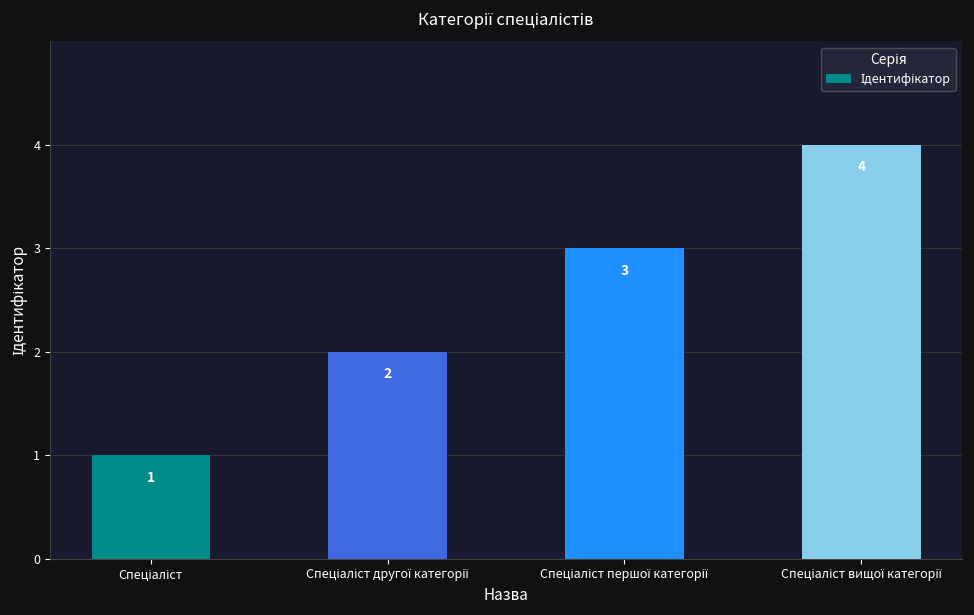

What is the value of the 1st bar from the left?

1